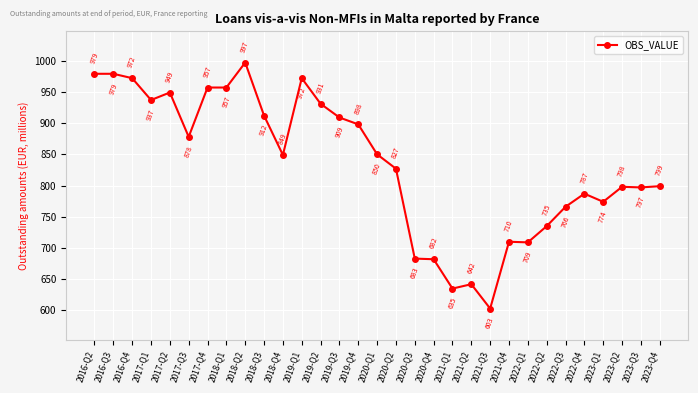

What is the difference between the second highest and minimum values?

376